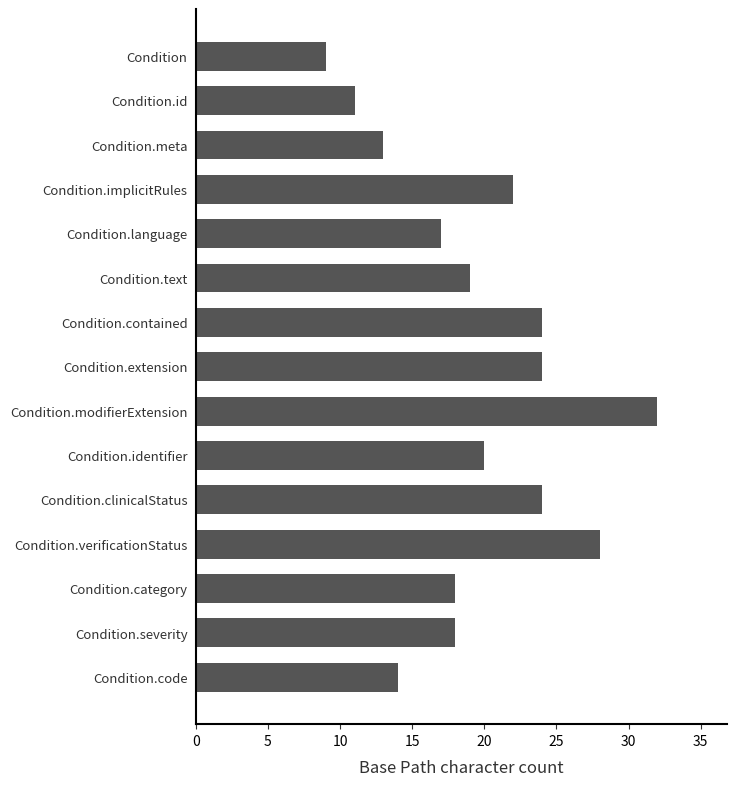

What is the change in value from Condition.verificationStatus to Condition.modifierExtension?

+4